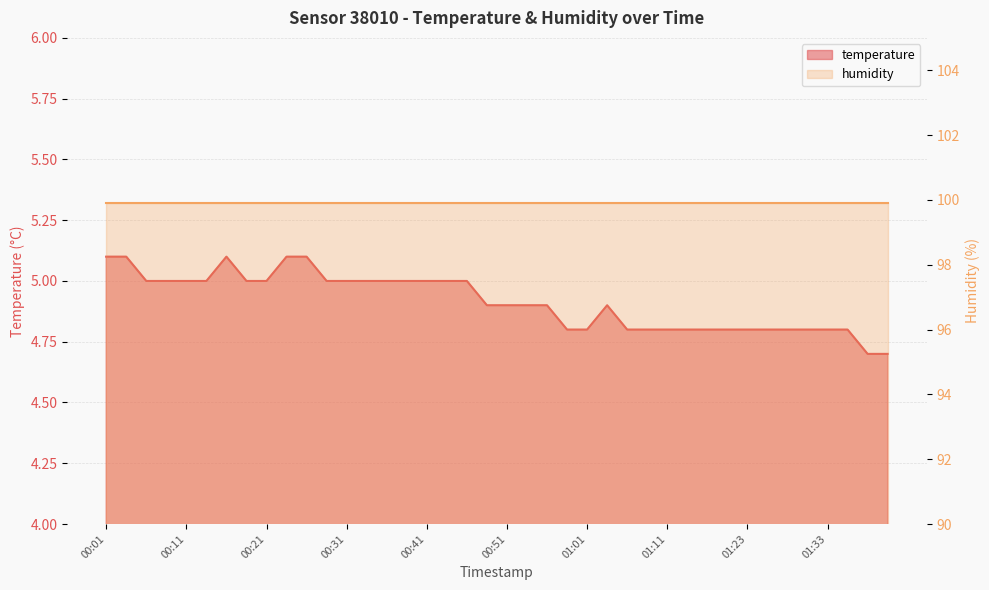

At which category does the data reach its first local peak?

00:16